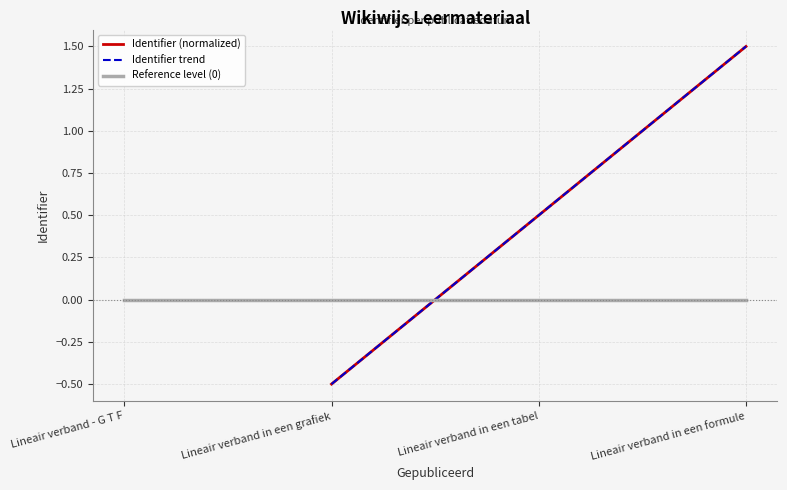

What is the total value across all series at Lineair verband in een tabel?

1.0